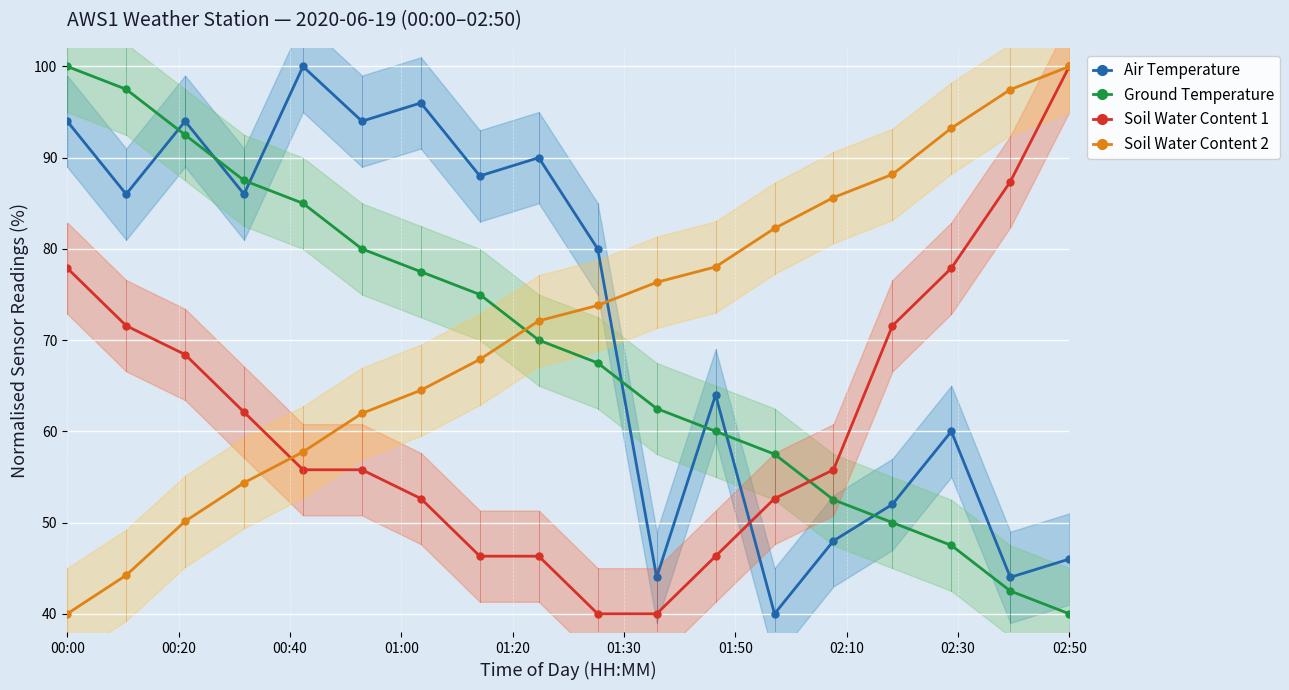

What is the lowest value of the Soil Water Content 2 series?

40.0